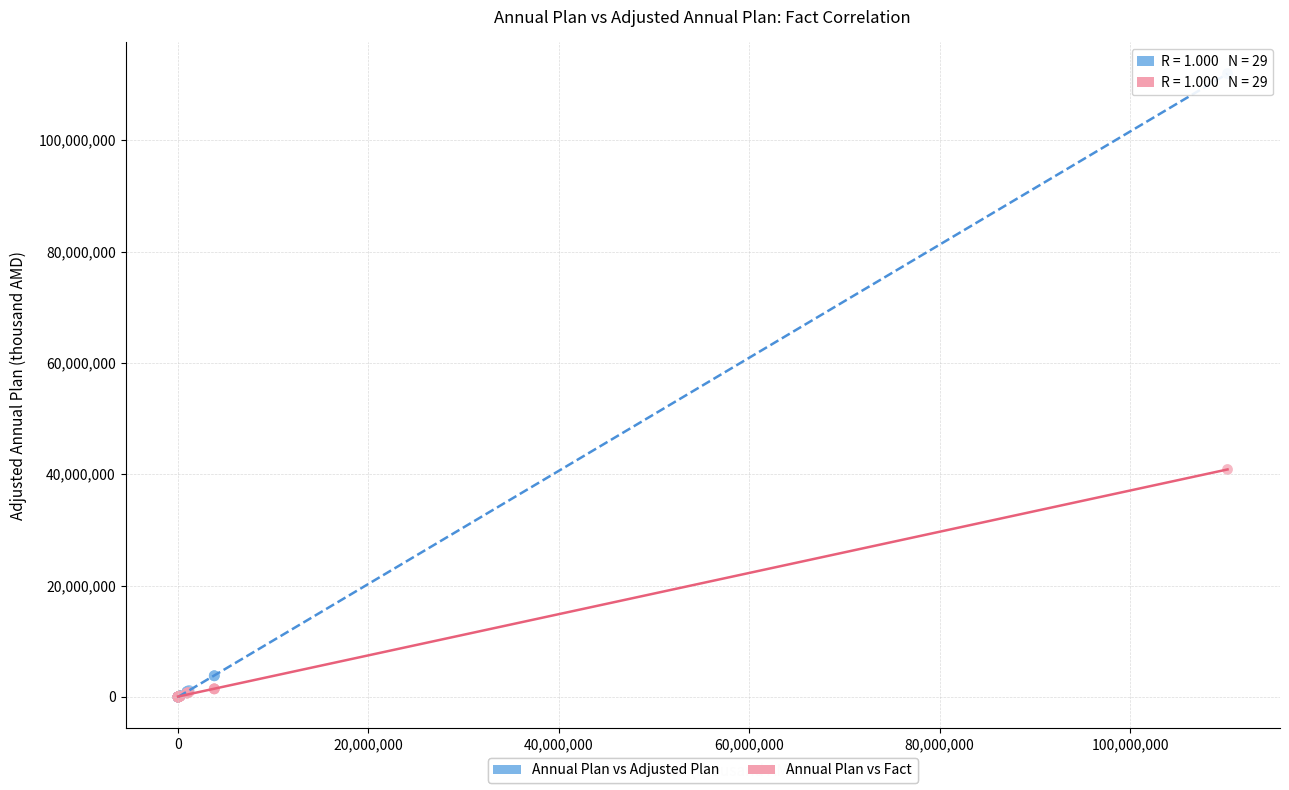

Which series reaches the maximum Y coordinate?

Annual Plan vs Adjusted Plan